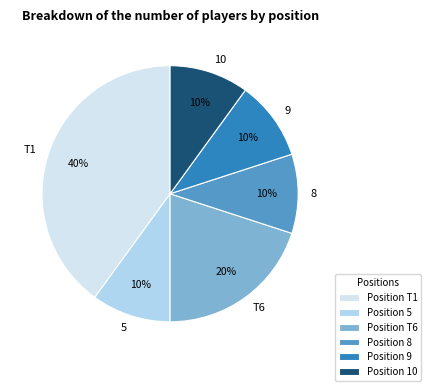

What percentage is the T6 slice, to the nearest percent?

20%